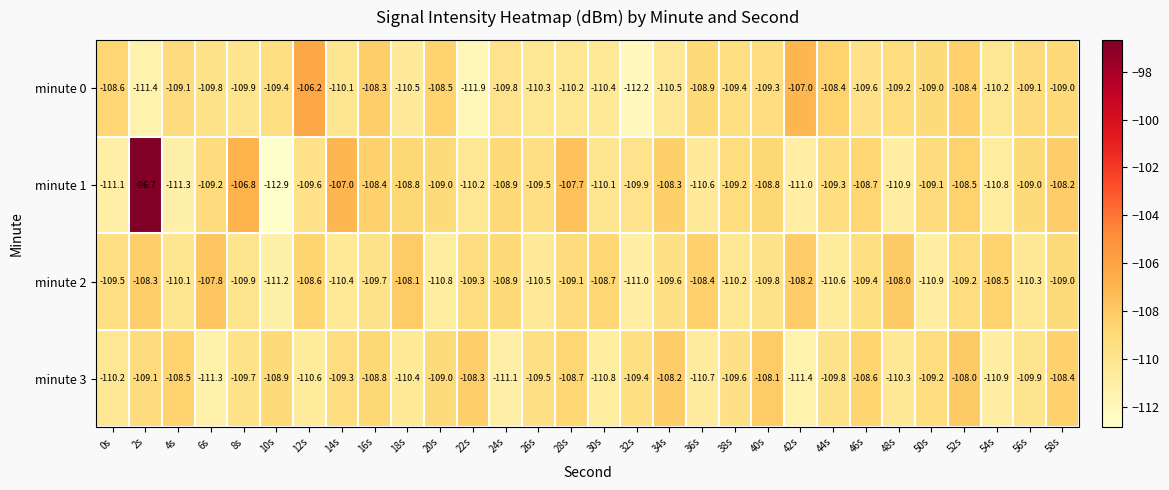

Which category has the highest value in the minute 0 series?

12s